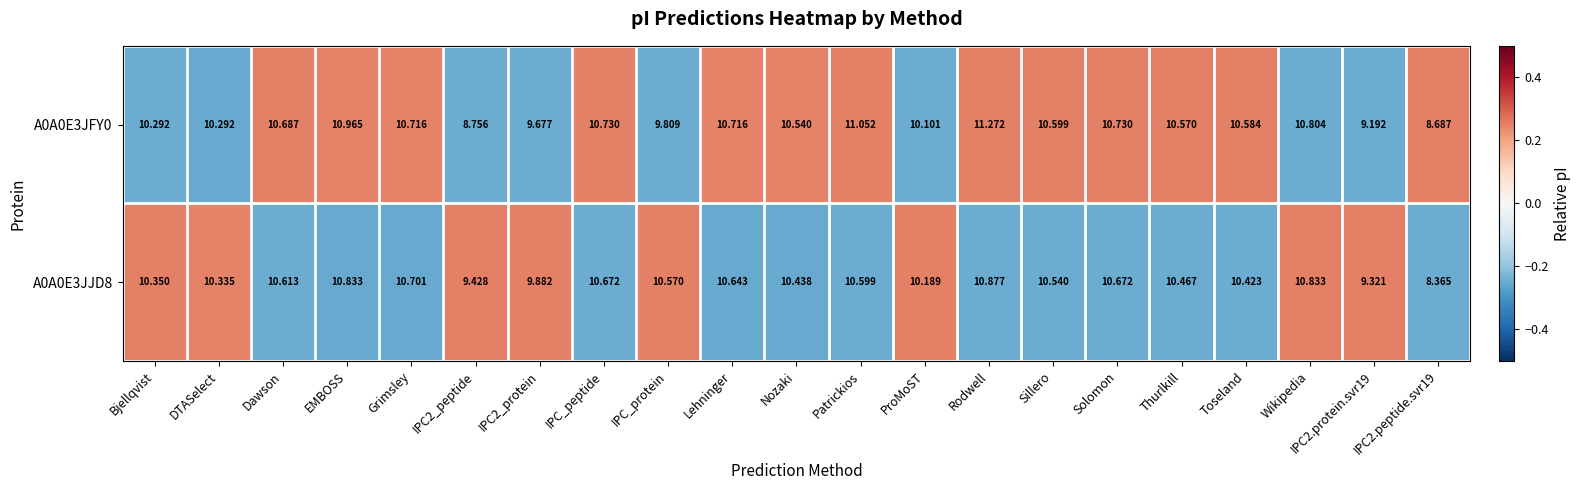

Which label corresponds to the largest value in the chart?

Rodwell